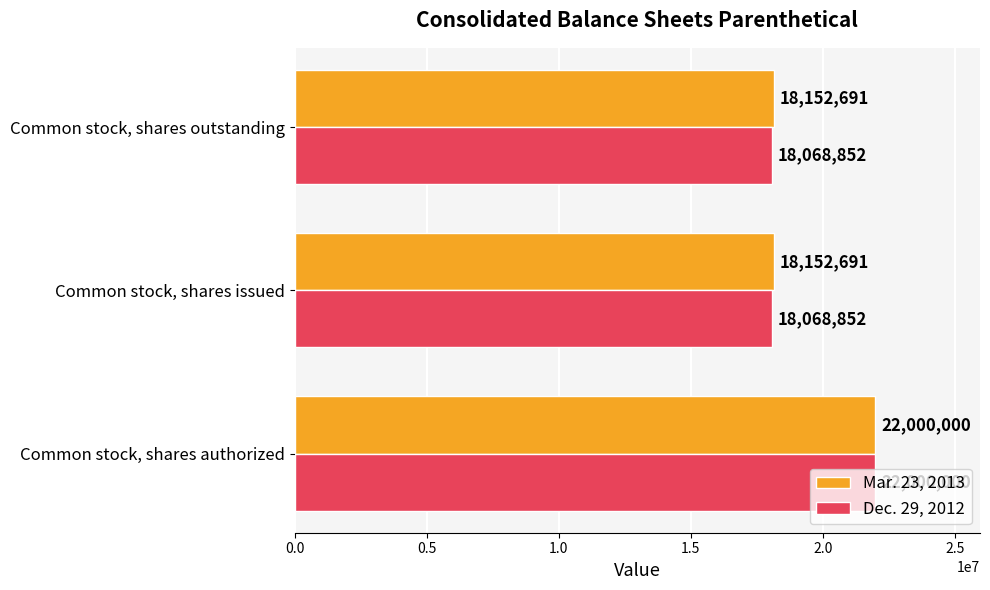

Count the number of categories in the chart.

3